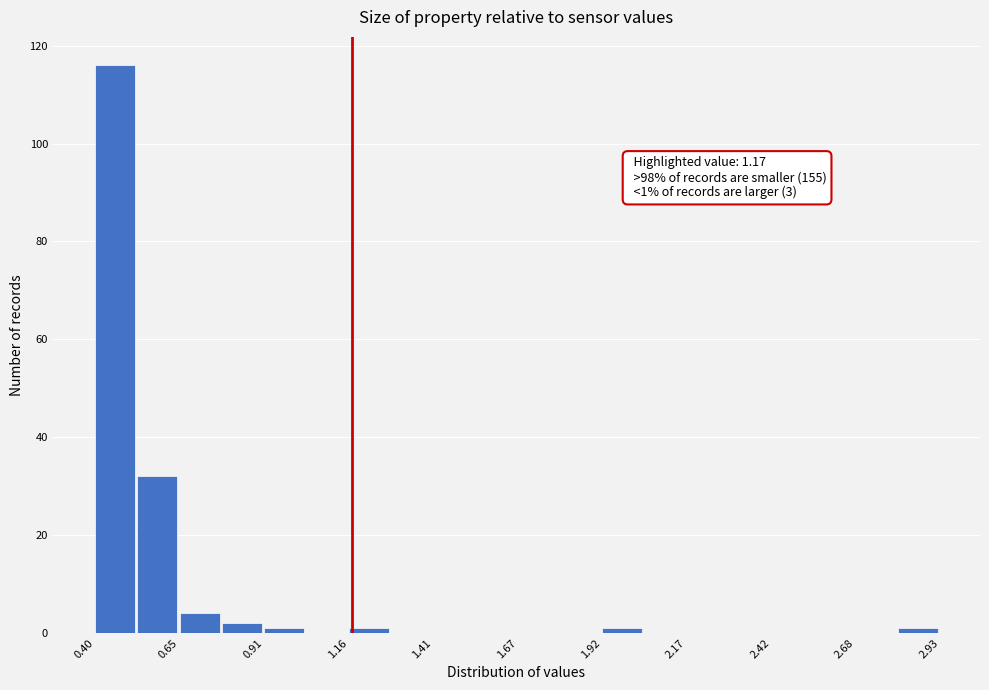

Read against the x-axis, roughly where is the centre of the tallest bar?

0.45